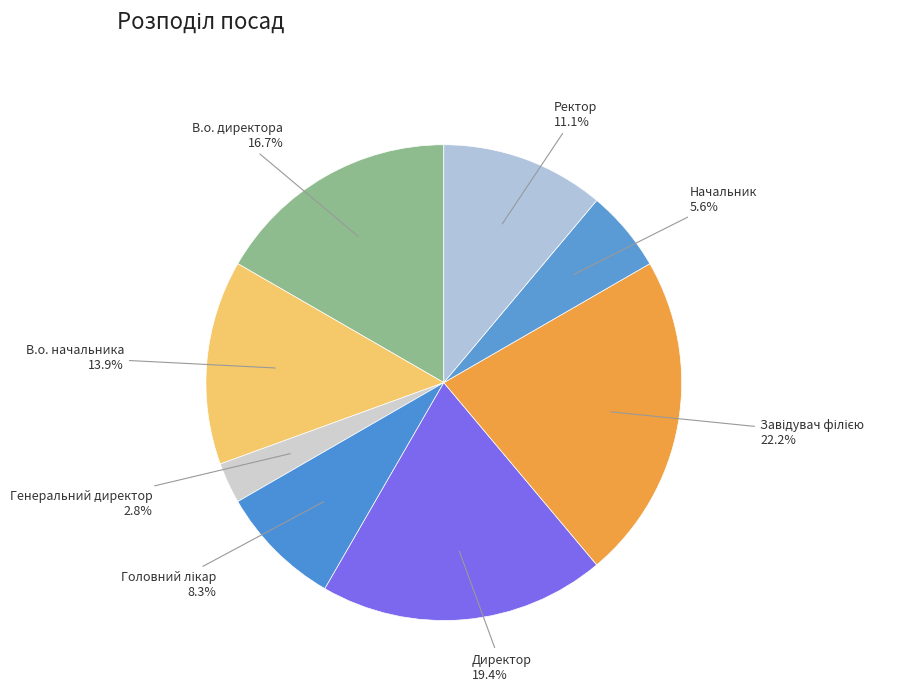

Rank the categories by value from lowest to highest.

Генеральний директор, Начальник, Головний лікар, Ректор, В.о. начальника, В.о. директора, Директор, Завідувач філією